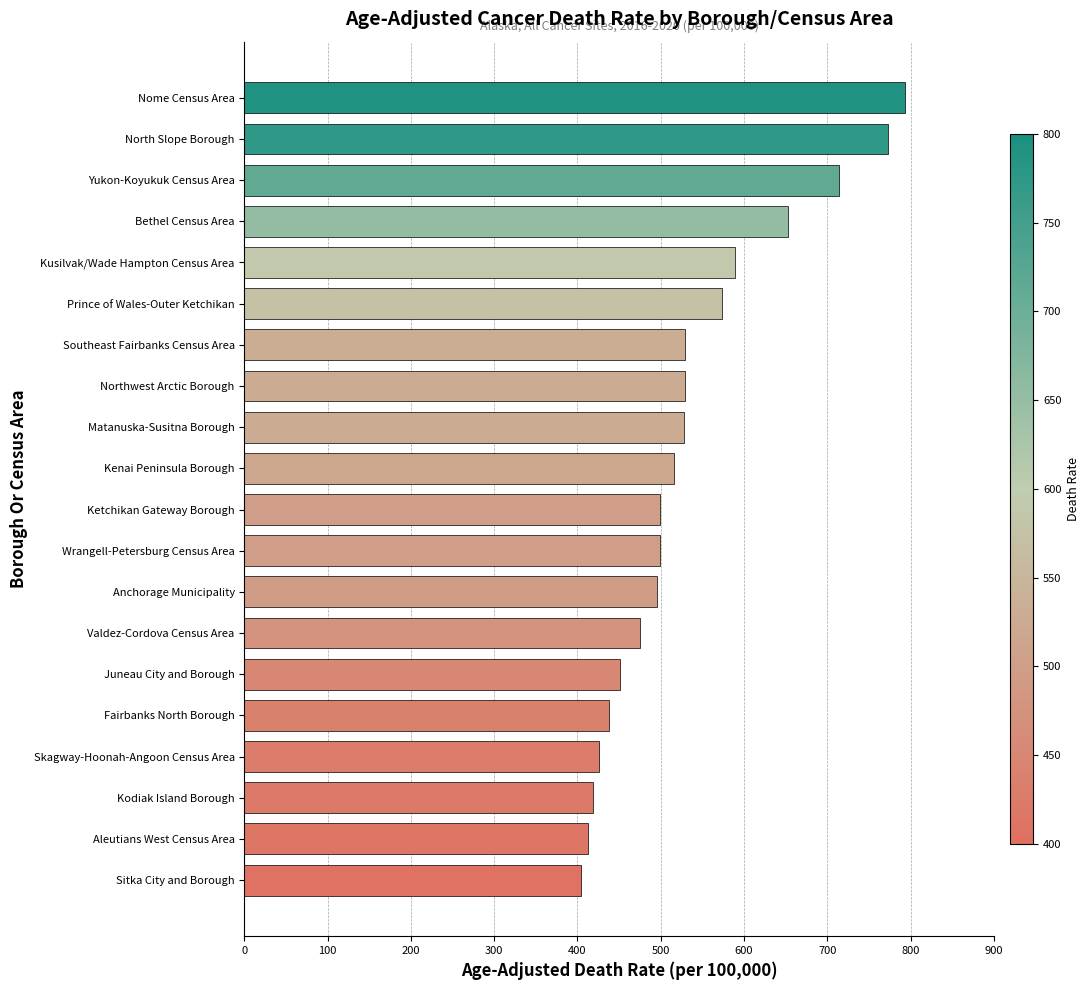

What is the smallest value displayed?

404.7